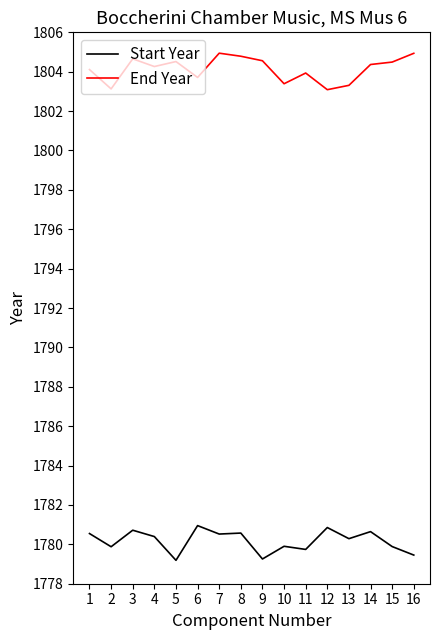

At how many categories does at least one series exceed 1792?

16